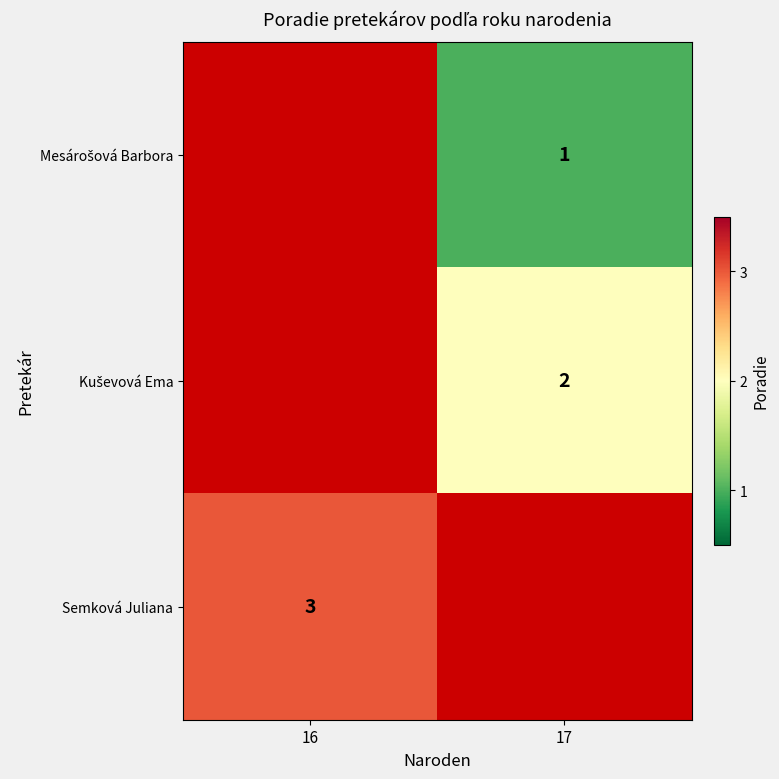

At 16, list the series in order from smallest to largest.

Mesárošová Barbora, Kuševová Ema, Semková Juliana